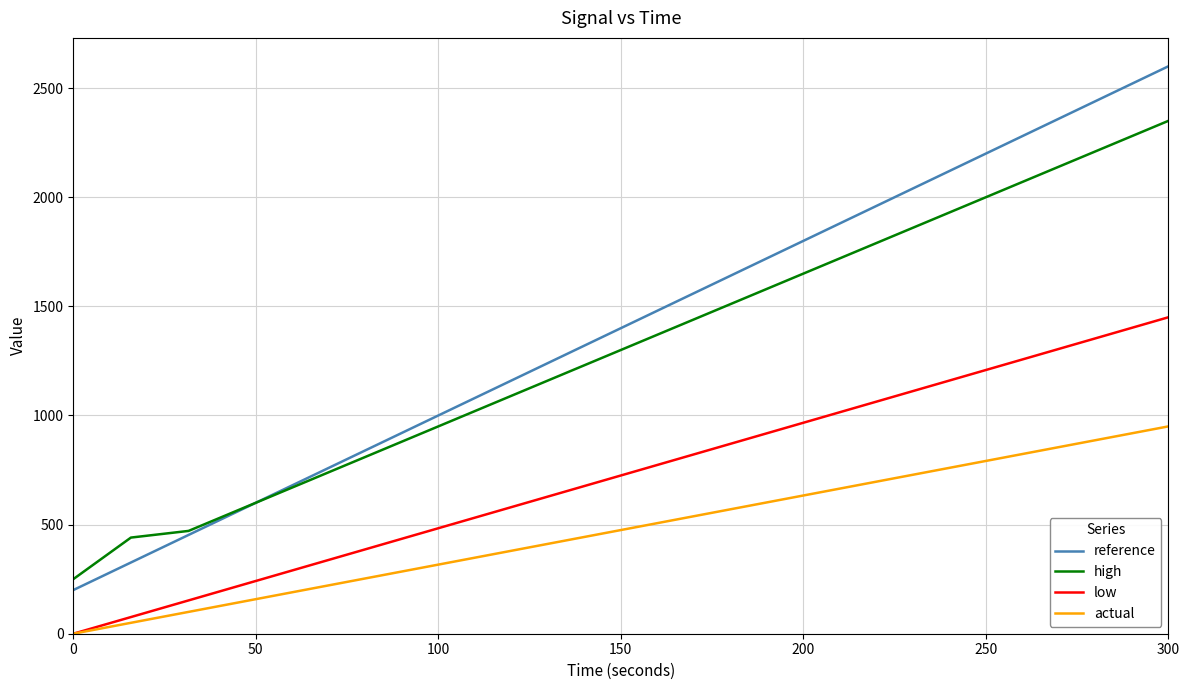

Which series has the largest total across all categories?

reference